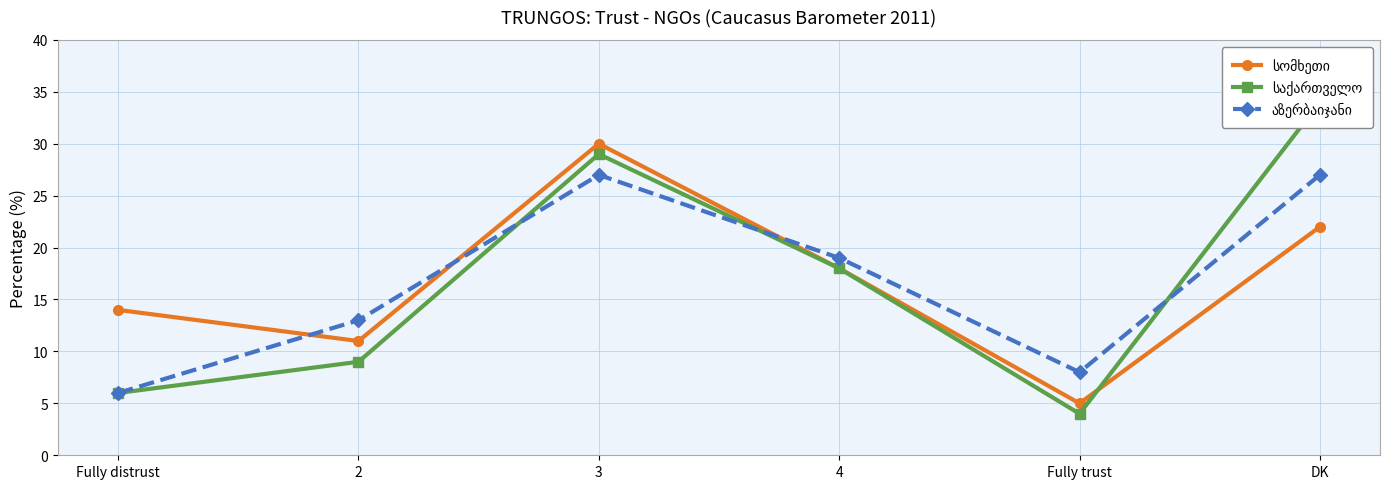

Which category has the highest value across all series?

DK